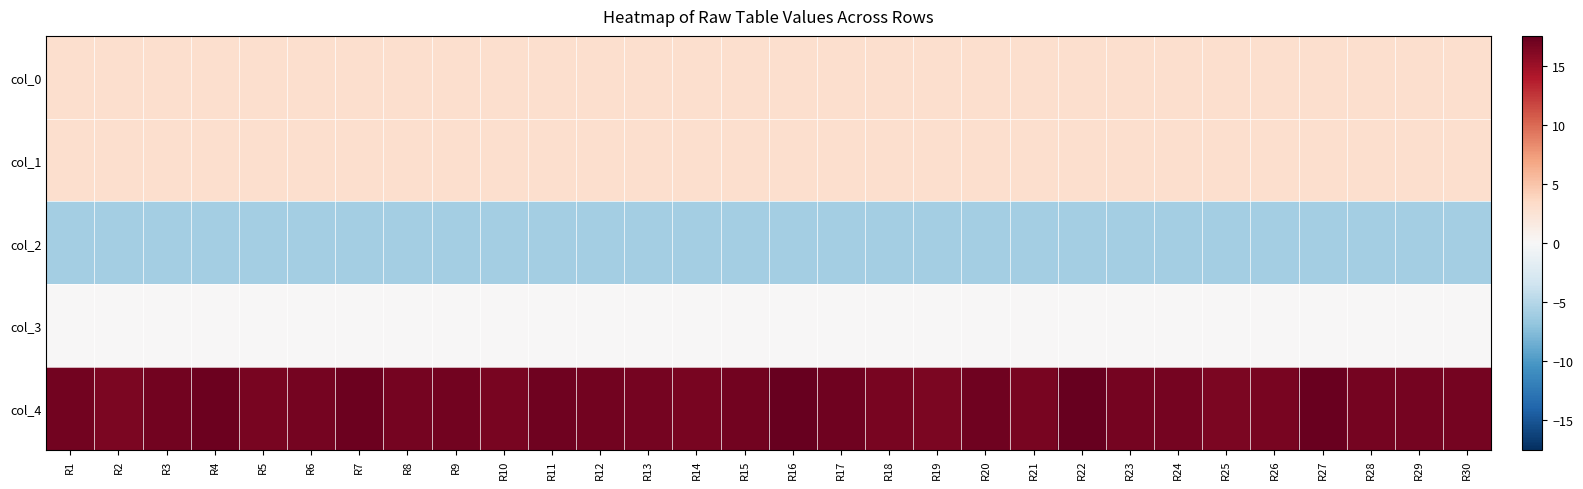

Reading right to left, extract all data points from this chart.

col_0: R30=3.0	R29=3.0	R28=3.0	R27=3.0	R26=3.0	R25=3.0	R24=3.0	R23=3.0	R22=3.0	R21=3.0	R20=3.0	R19=3.0	R18=3.0	R17=3.0	R16=3.0	R15=3.0	R14=3.0	R13=3.0	R12=3.0	R11=3.0	R10=3.0	R9=3.0	R8=3.0	R7=3.0	R6=3.0	R5=3.0	R4=3.0	R3=3.0	R2=3.0	R1=3.0
col_1: R30=3.0	R29=3.0	R28=3.0	R27=3.0	R26=3.0	R25=3.0	R24=3.0	R23=3.0	R22=3.0	R21=3.0	R20=3.0	R19=3.0	R18=3.0	R17=3.0	R16=3.0	R15=3.0	R14=3.0	R13=3.0	R12=3.0	R11=3.0	R10=3.0	R9=3.0	R8=3.0	R7=3.0	R6=3.0	R5=3.0	R4=3.0	R3=3.0	R2=3.0	R1=3.0
col_2: R30=-6.0	R29=-6.0	R28=-6.0	R27=-6.0	R26=-6.0	R25=-6.0	R24=-6.0	R23=-6.0	R22=-6.0	R21=-6.0	R20=-6.0	R19=-6.0	R18=-6.0	R17=-6.0	R16=-6.0	R15=-6.0	R14=-6.0	R13=-6.0	R12=-6.0	R11=-6.0	R10=-6.0	R9=-6.0	R8=-6.0	R7=-6.0	R6=-6.0	R5=-6.0	R4=-6.0	R3=-6.0	R2=-6.0	R1=-6.0
col_3: R30=0.0	R29=0.0	R28=0.0	R27=0.0	R26=0.0	R25=0.0	R24=0.0	R23=0.0	R22=0.0	R21=0.0	R20=0.0	R19=0.0	R18=0.0	R17=0.0	R16=0.0	R15=0.0	R14=0.0	R13=0.0	R12=0.0	R11=0.0	R10=0.0	R9=0.0	R8=0.0	R7=0.0	R6=0.0	R5=0.0	R4=0.0	R3=0.0	R2=0.0	R1=0.0
col_4: R30=16.8	R29=16.8	R28=16.8	R27=17.4	R26=16.6	R25=16.4	R24=16.8	R23=16.7	R22=17.5	R21=16.7	R20=17.1	R19=16.6	R18=16.6	R17=17.0	R16=17.5	R15=17.0	R14=16.7	R13=16.8	R12=16.9	R11=17.0	R10=16.7	R9=16.9	R8=16.8	R7=17.2	R6=16.8	R5=16.7	R4=17.1	R3=16.9	R2=16.5	R1=16.9